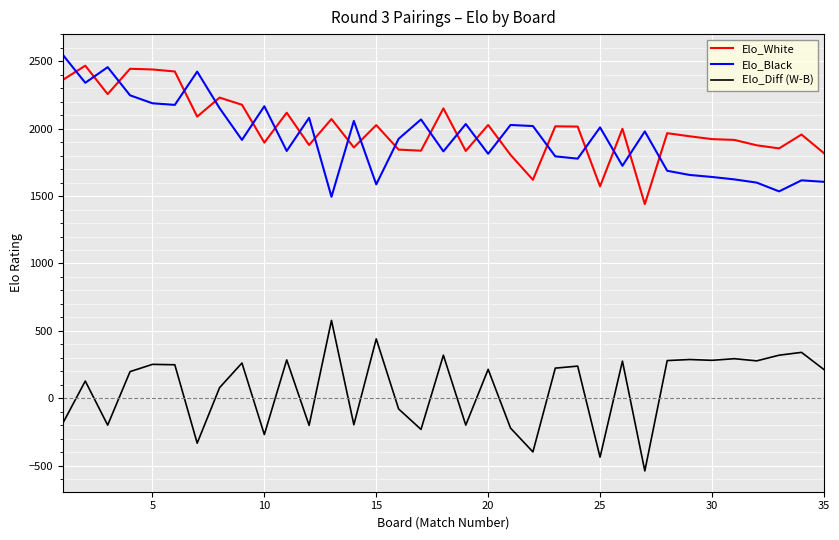

What is the smallest value displayed?

-540